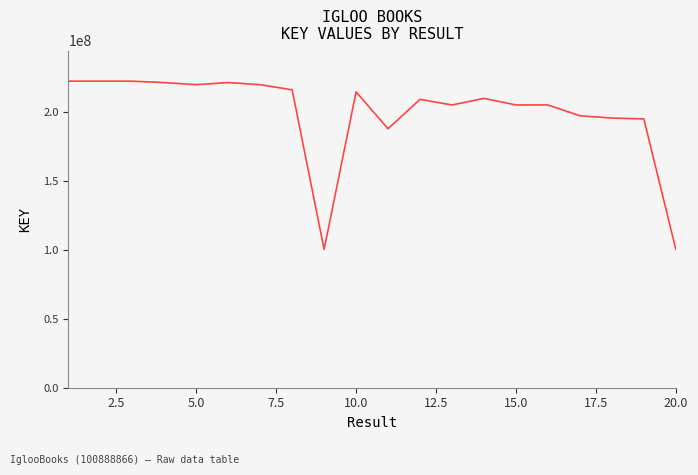

What is the minimum value shown in the chart?

100402922